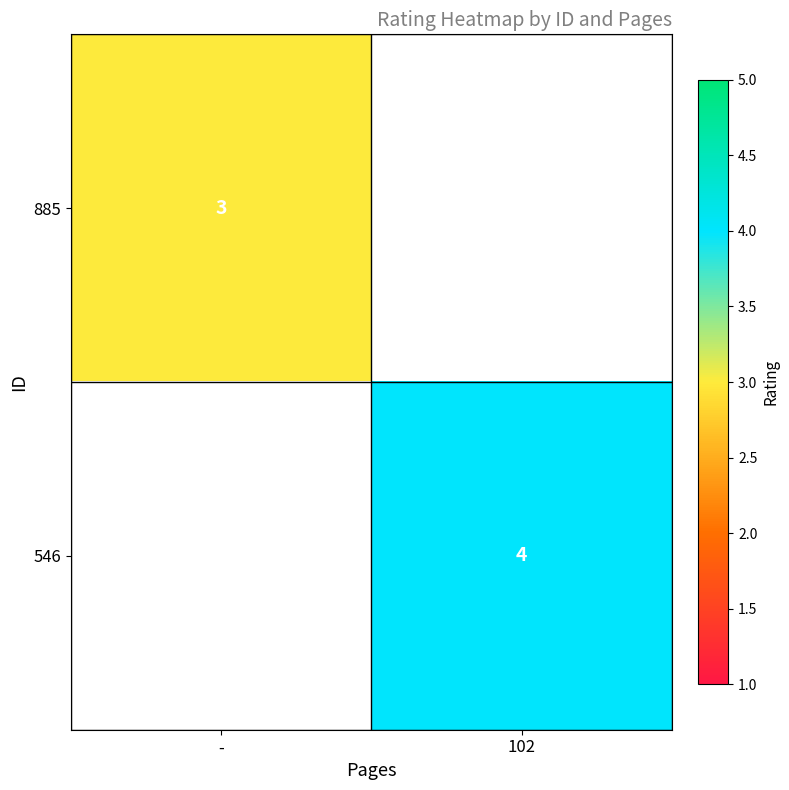

The value of 546 at 102 is 6. True or false?

False